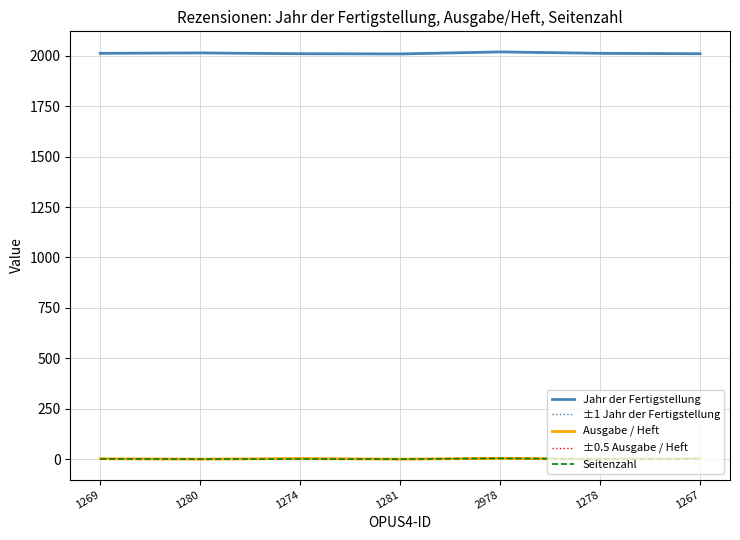

What position from the right is 1274?

5